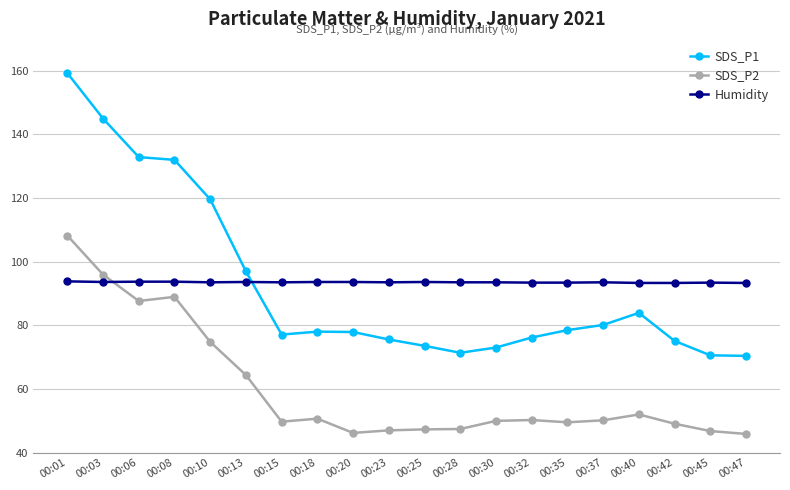

The SDS_P2 series shows 87.3 at 00:40. True or false?

False